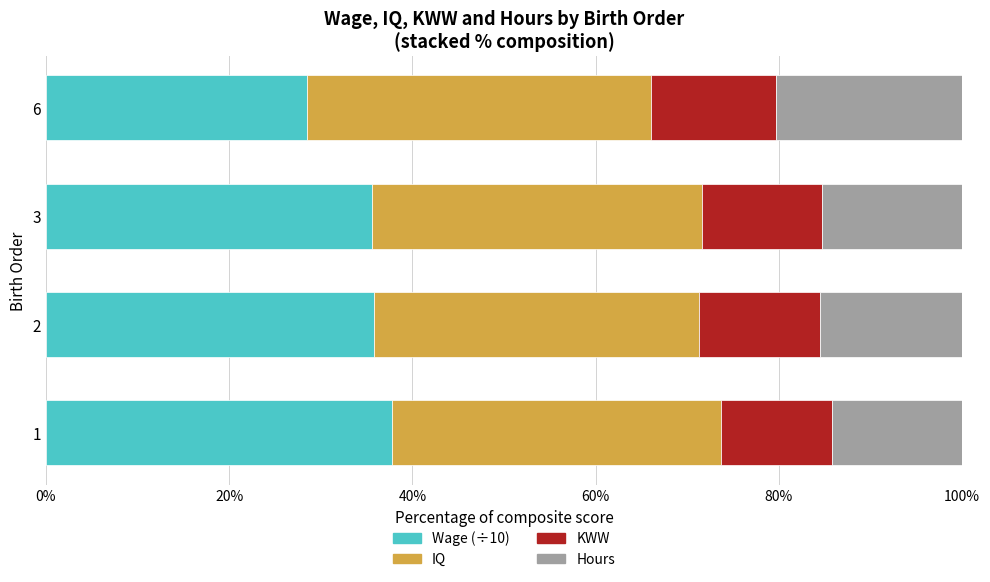

True or false: Wage (÷10) has a value of 35.6 at 3.

True